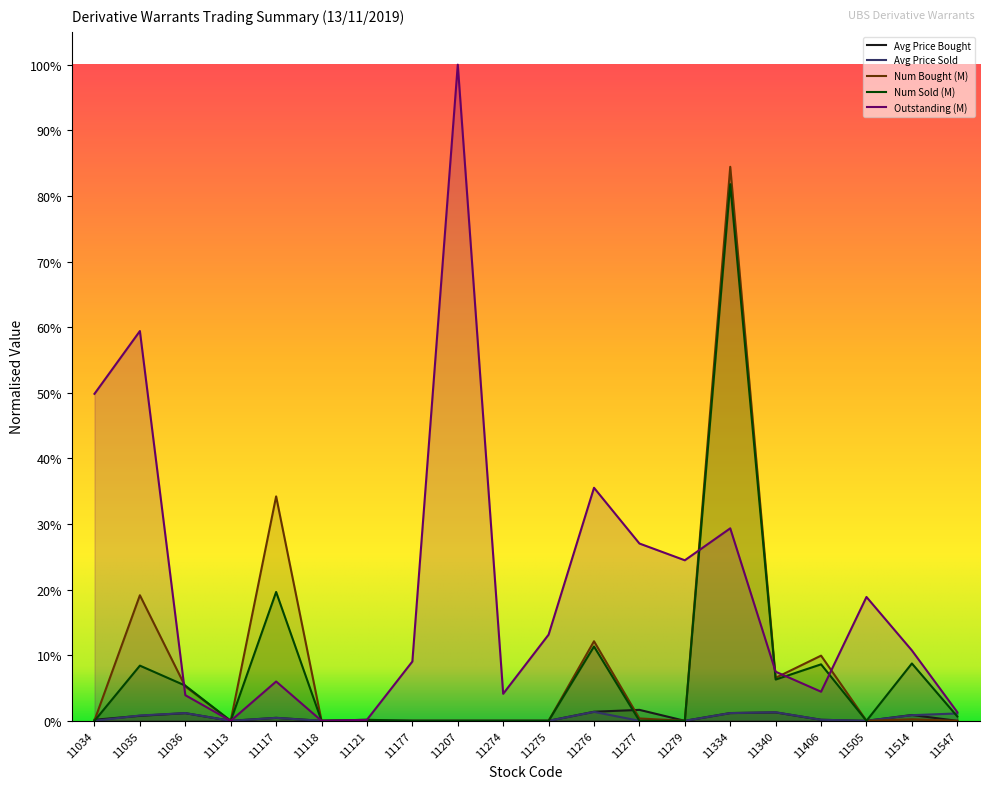

How many values in Num Bought (M) are above zero?

10